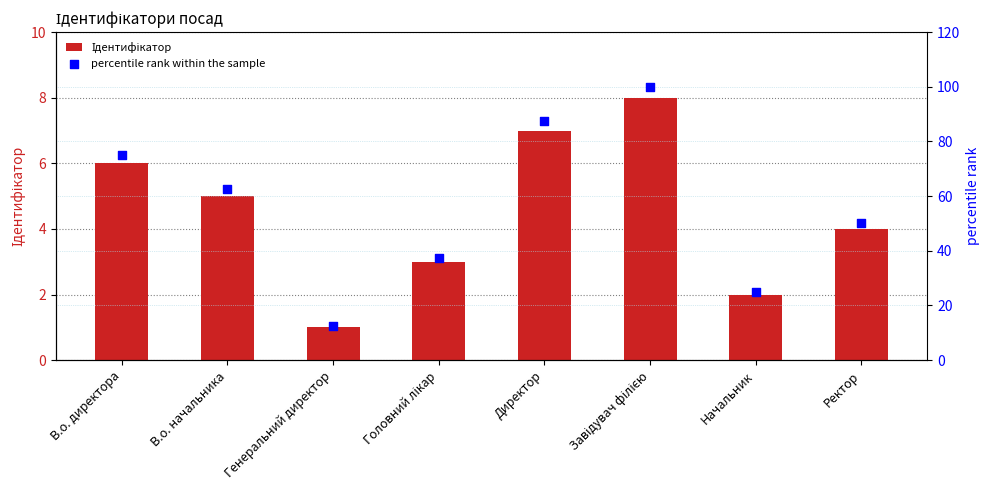

At how many categories does at least one series exceed 71?

3